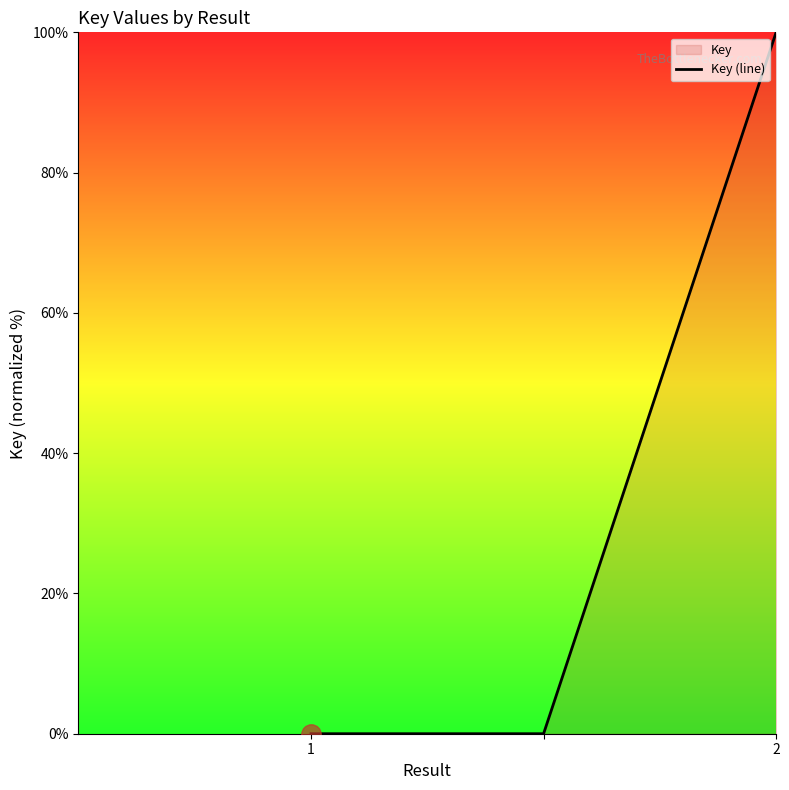

What is the change in value from 1 to 2?

+100